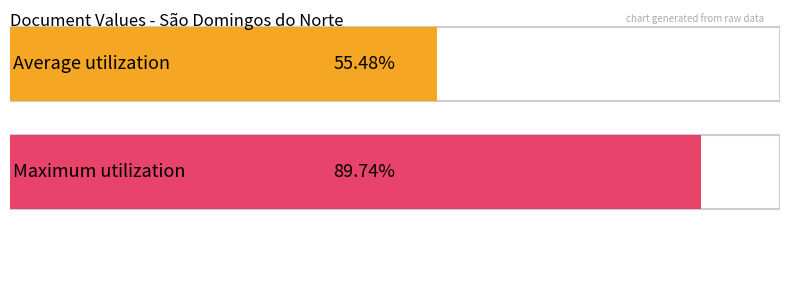

How many series are shown in this chart?

1